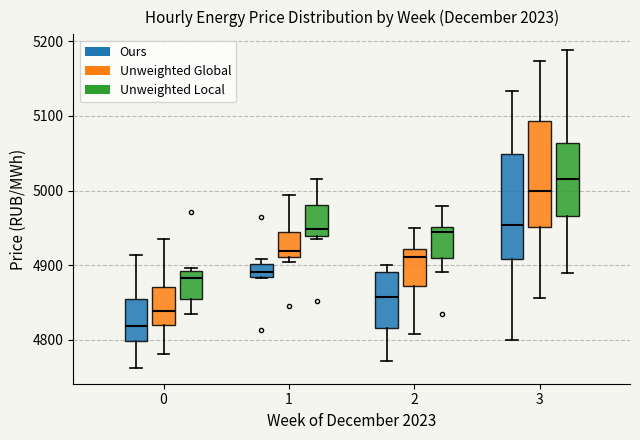

Which box's median line is the lowest?

0 (Ours)